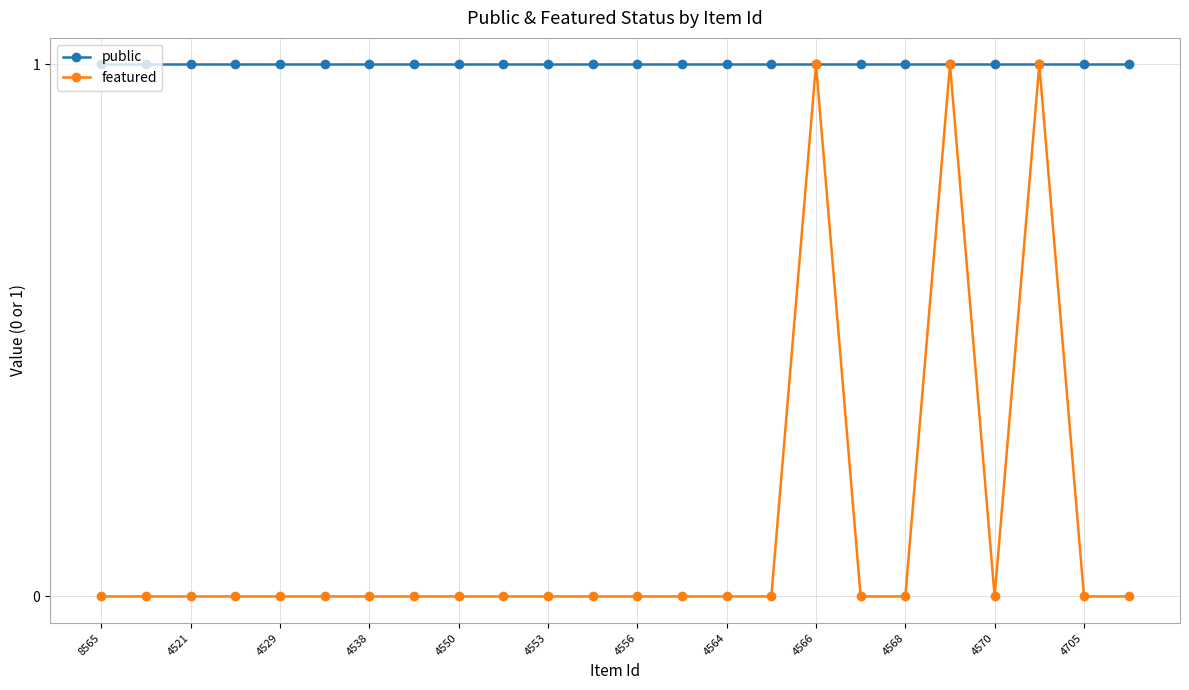

Which series has the largest total across all categories?

public